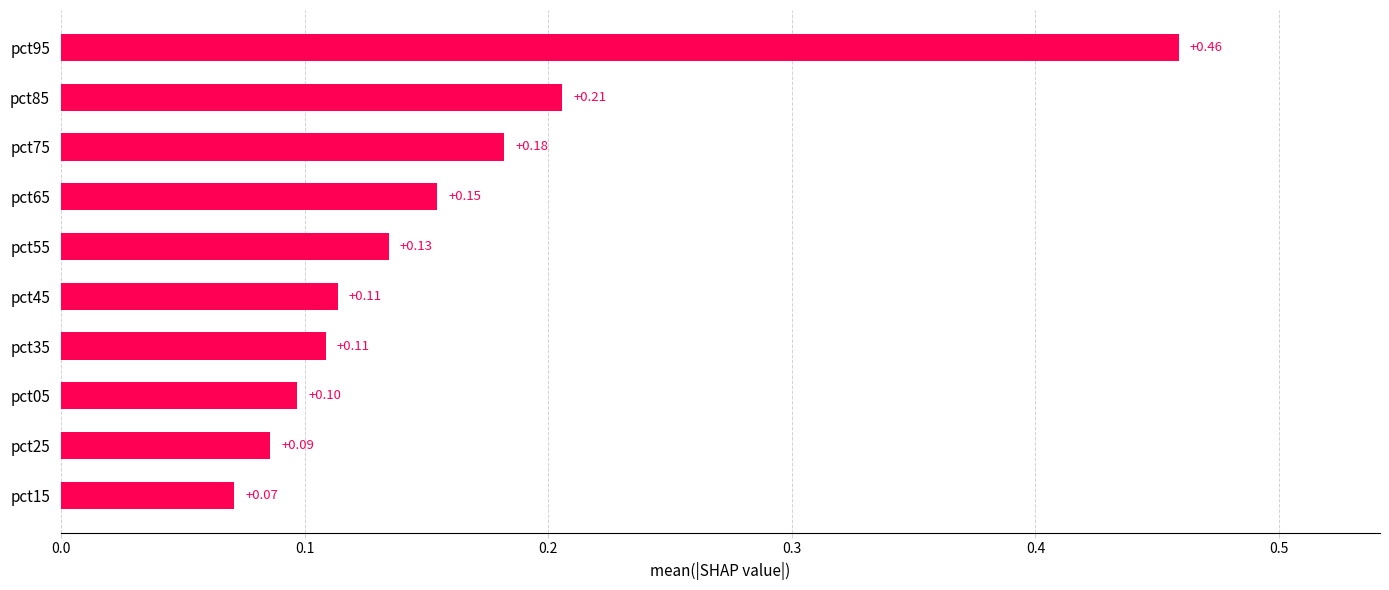

Count the values in the range 0 to 1.

10